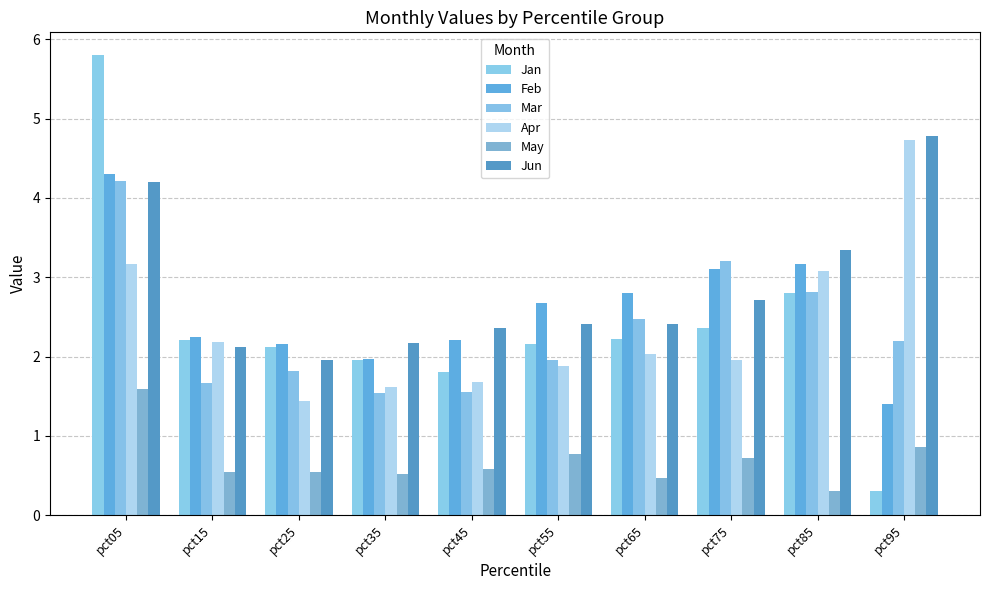

Is it true that Apr equals 3.2 at pct05?

True